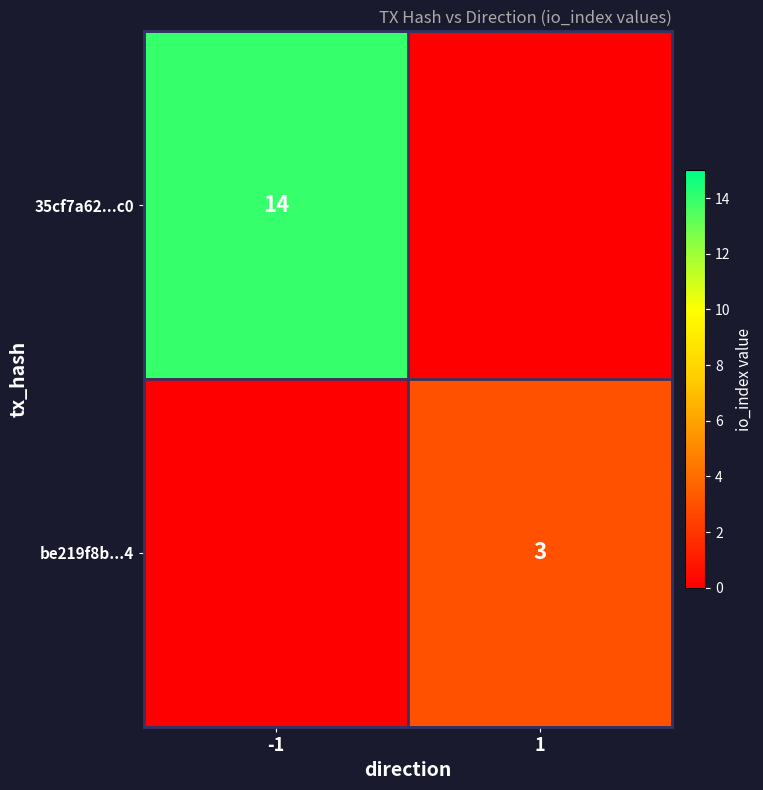

How many categories are shown in the chart?

2